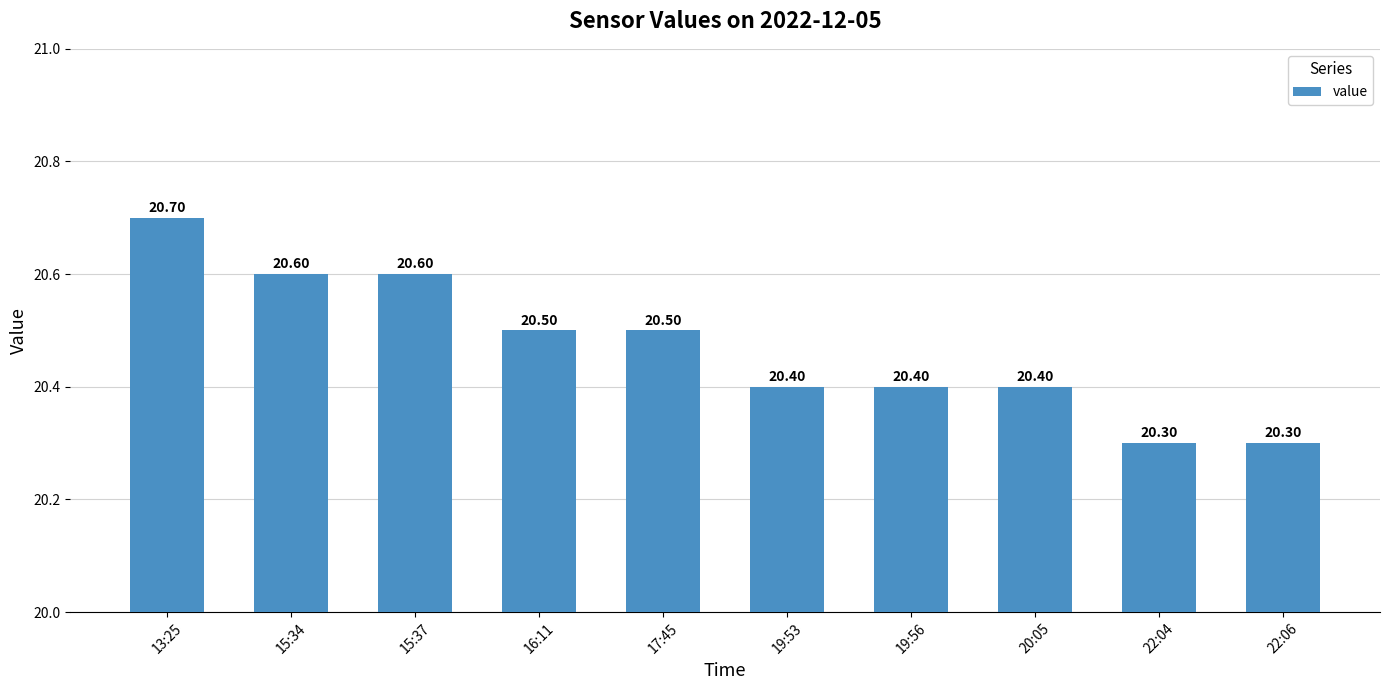

Does the chart contain any negative values?

No